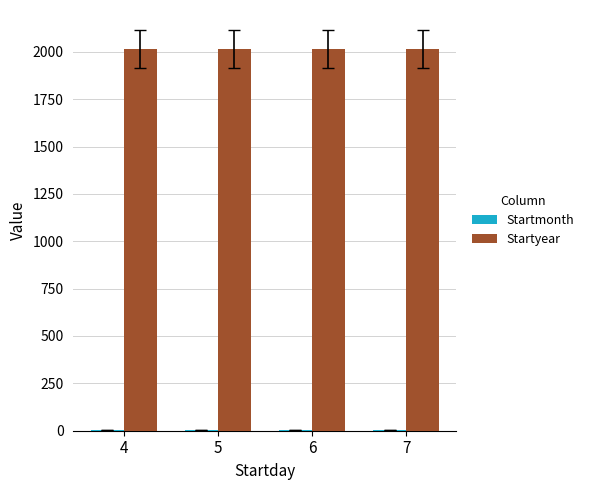

What is the maximum value shown in the chart?

2014